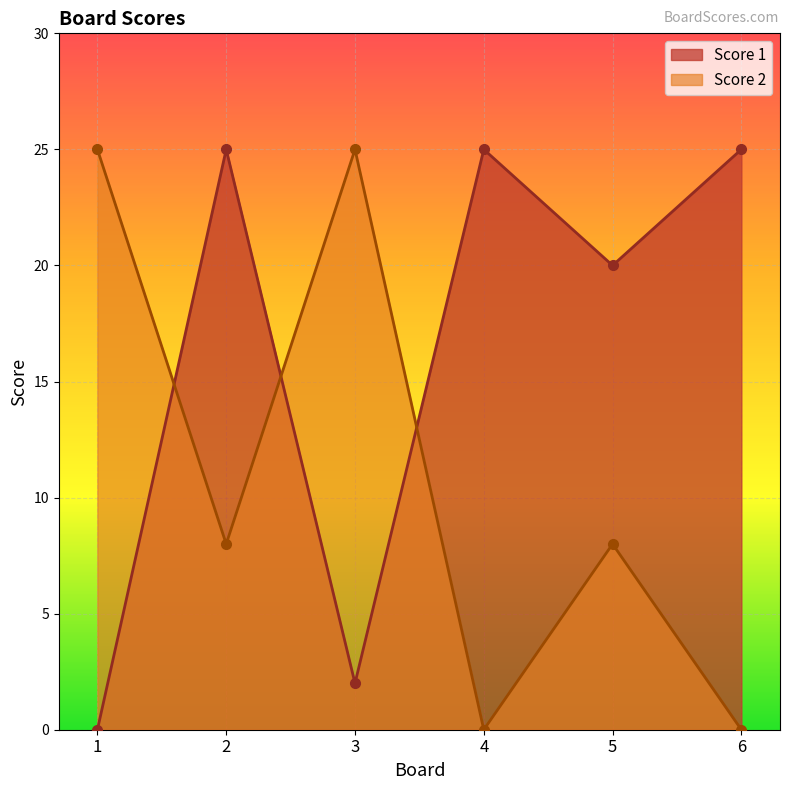

Rank the series by their maximum value, from highest to lowest.

Score 1, Score 2